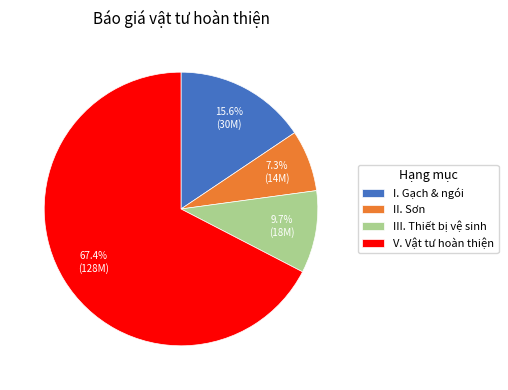

How many slices are in this pie chart?

4